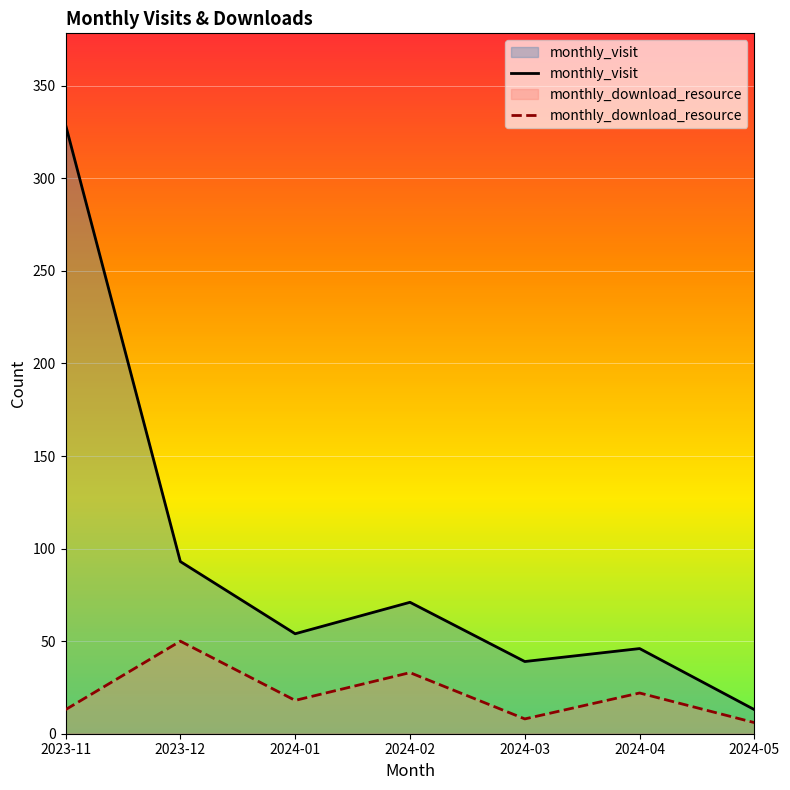

In monthly_visit, how many points are higher than both neighbors (excluding endpoints)?

2